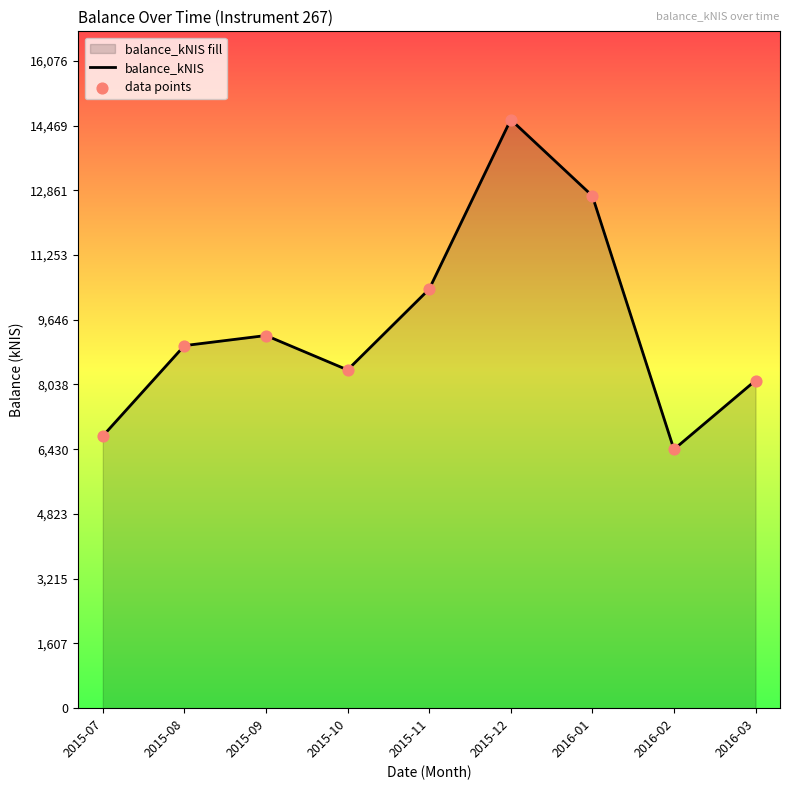

At which category is the sum across all series the highest?

2015-12